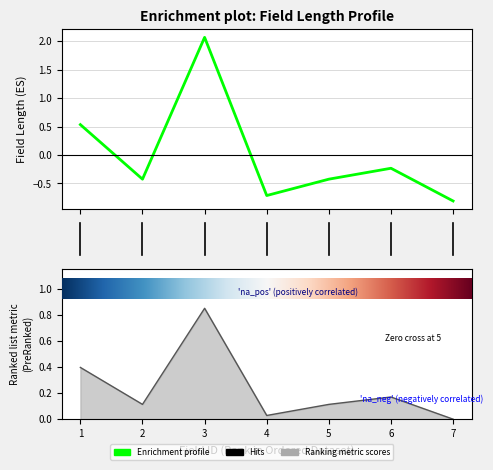

What is the difference between the second highest and second lowest values?

1.2